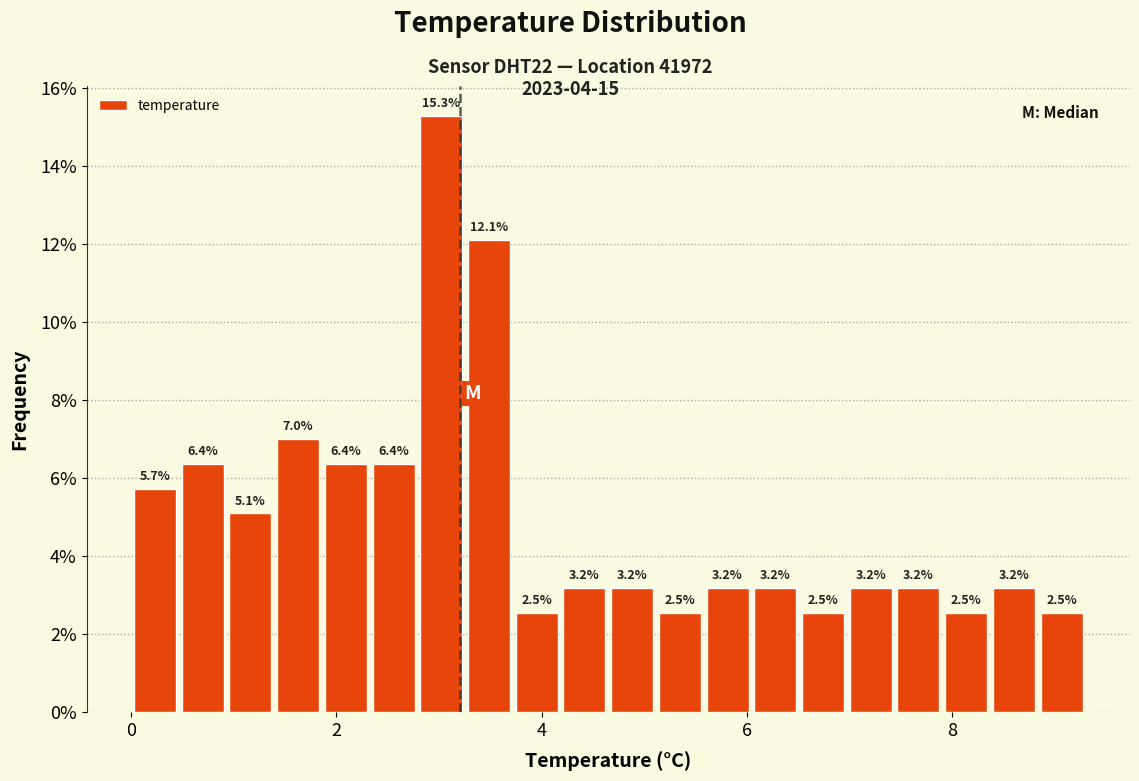

Around what value on the x-axis is the tallest bar? Give the approximate position of its centre, as read against the axis.

3.0